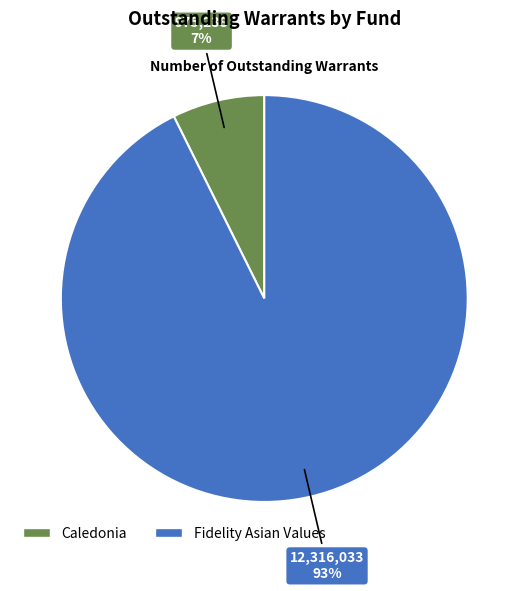

Between Fidelity Asian Values and Caledonia, which is larger?

Fidelity Asian Values